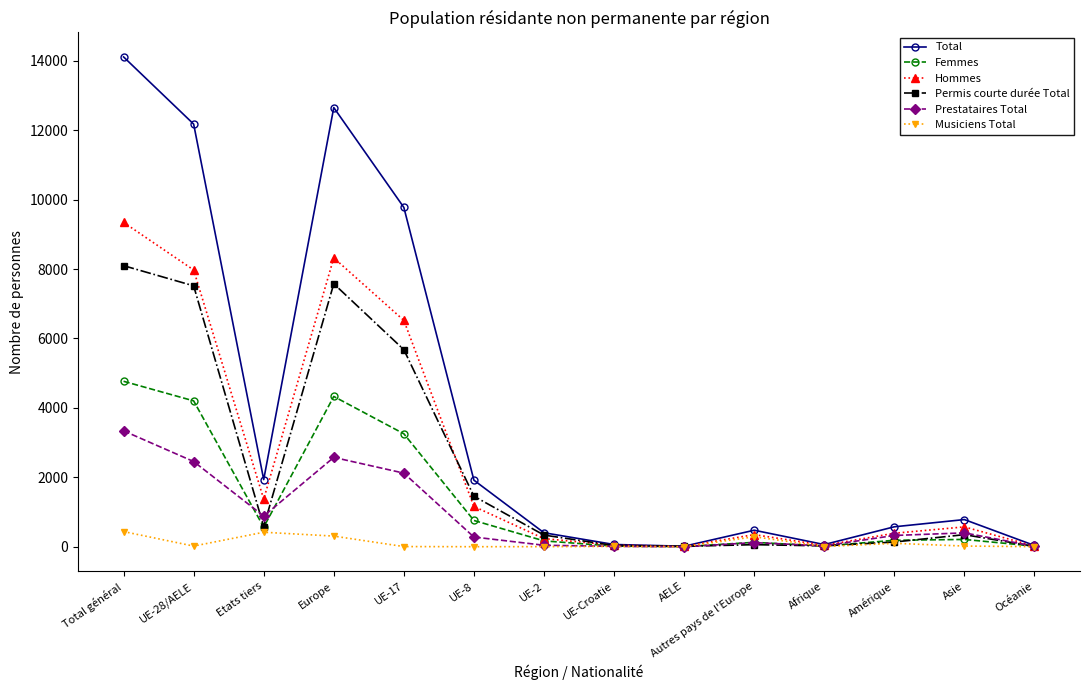

Where do Femmes and Prestataires Total first cross each other?

UE-28/AELE and Etats tiers